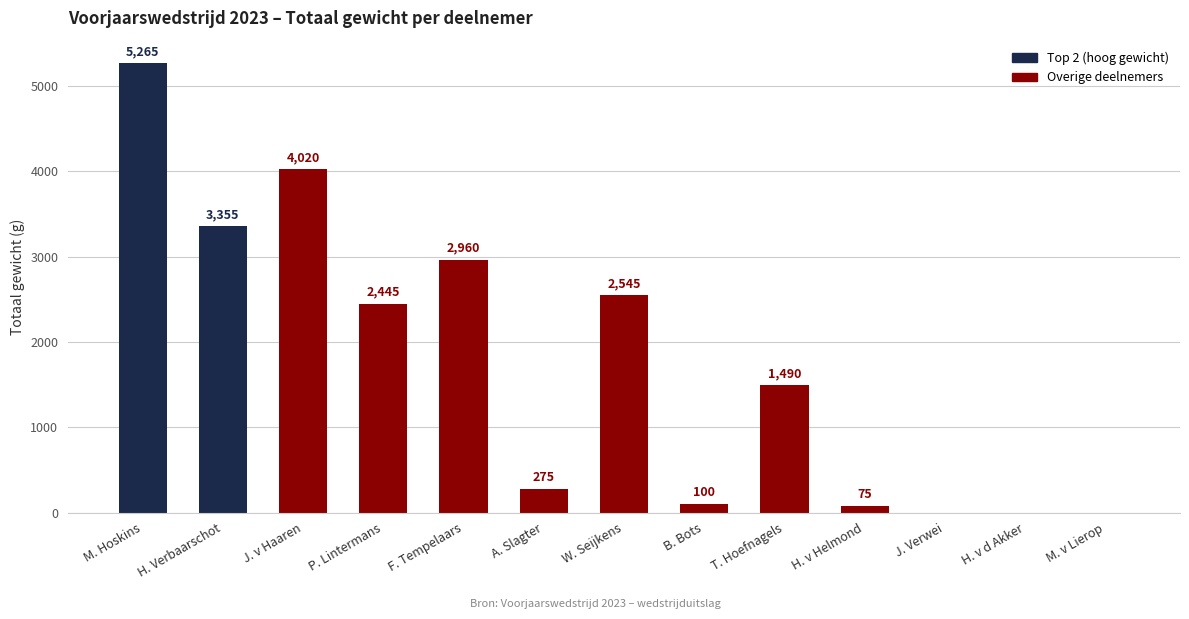

What is the change in value from J. v Haaren to T. Hoefnagels?

-2530